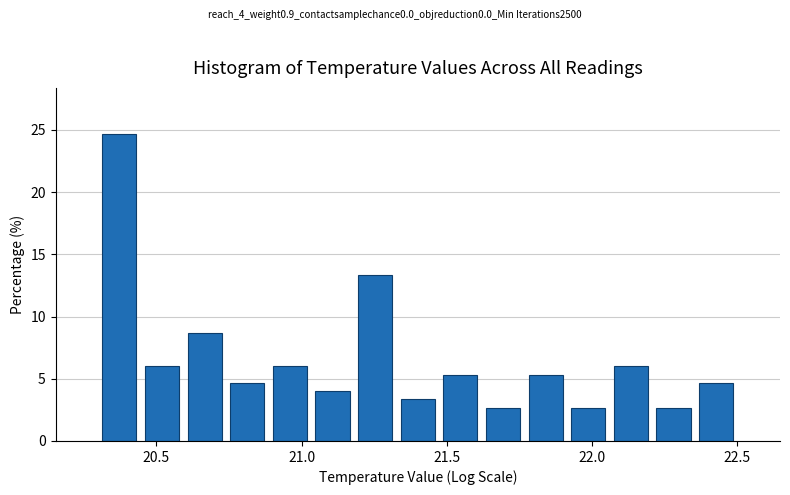

Read against the x-axis, roughly where is the centre of the tallest bar?

20.35